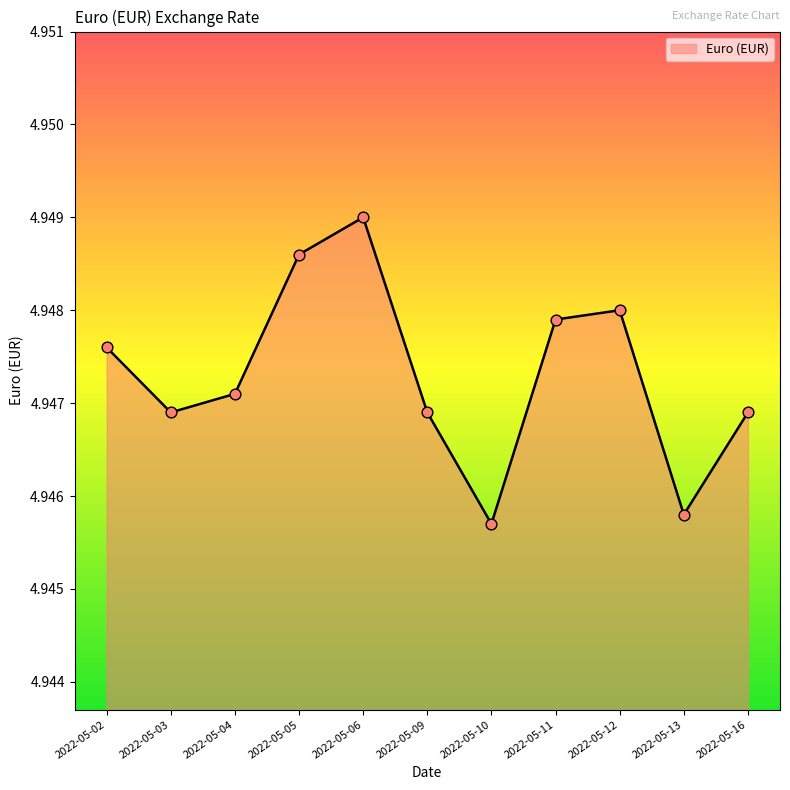

Approximately how many times larger is the value at 2022-05-09 compared to 2022-05-04?

1.0